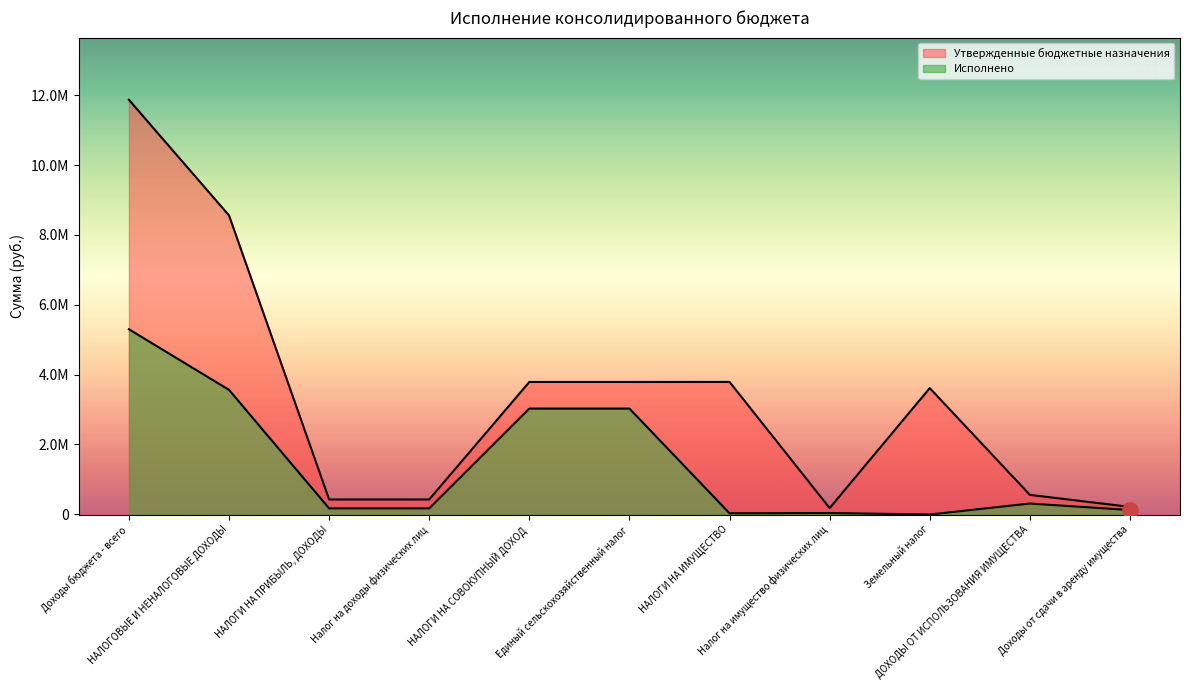

At which category is the sum across all series the highest?

Доходы бюджета - всего